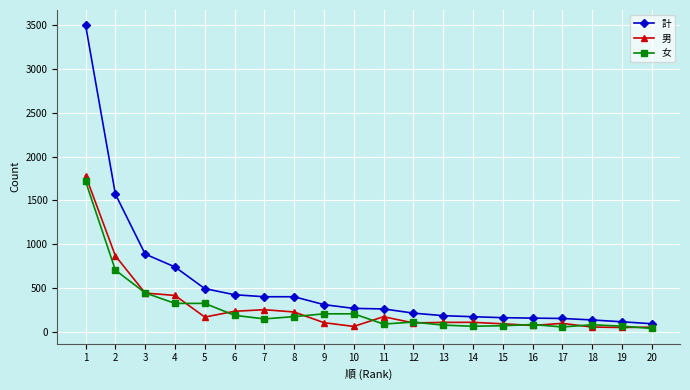

Is the value of 計 at 3 greater than the value of 女 at 11?

Yes